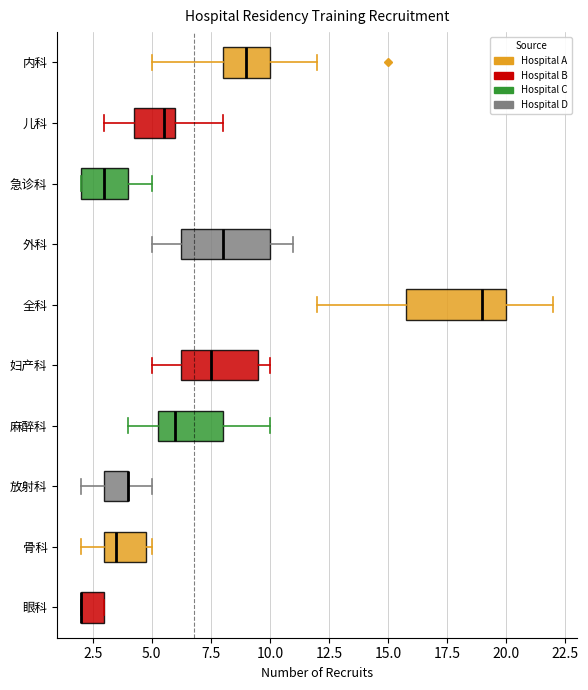

Reading bottom to top, read every box against the x-axis: the position of its median line, the range the box covers, and the ends of its whiskers. The values are not printed on the chart, so give them approximately, as read against the axis.

眼科: median 2.0 (drawn on the box's left edge), box 2.0 to 3.0, whiskers 2.0 to 3.0
骨科: median 3.5, box 3.0 to 5.0, whiskers 2.0 to 5.0 (just right of the box's right edge)
放射科: median 4.0 (drawn on the box's right edge), box 3.0 to 4.0, whiskers 2.0 to 5.0
麻醉科: median 6.0, box 5.5 to 8.0, whiskers 4.0 to 10.0
妇产科: median 7.5, box 6.5 to 9.5, whiskers 5.0 to 10.0
全科: median 19.0, box 16.0 to 20.0, whiskers 12.0 to 22.0
外科: median 8.0, box 6.5 to 10.0, whiskers 5.0 to 11.0
急诊科: median 3.0, box 2.0 to 4.0, whiskers 2.0 to 5.0
儿科: median 5.5, box 4.5 to 6.0, whiskers 3.0 to 8.0
内科: median 9.0, box 8.0 to 10.0, whiskers 5.0 to 12.0